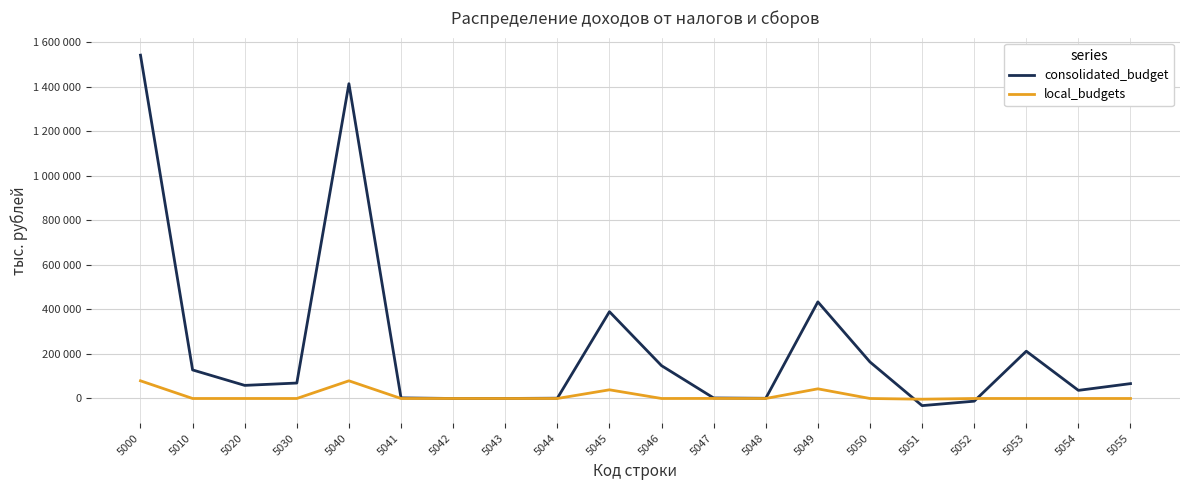

Does the chart display data point markers on the line(s)?

No